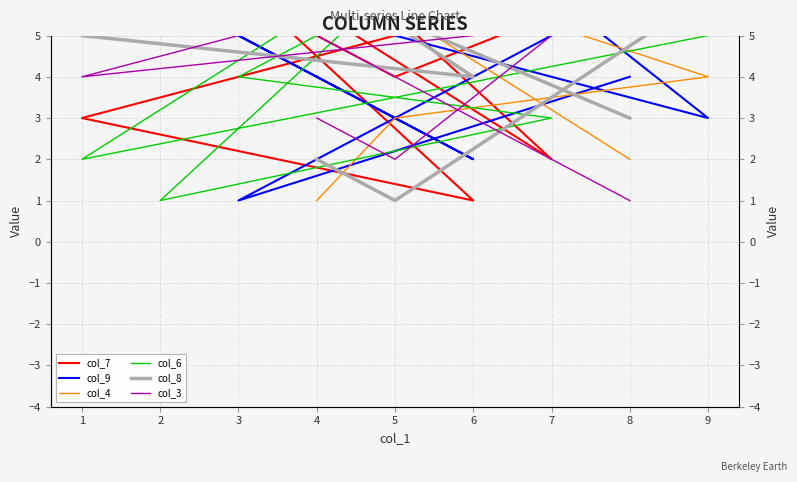

Which series has the largest total across all categories?

col_7